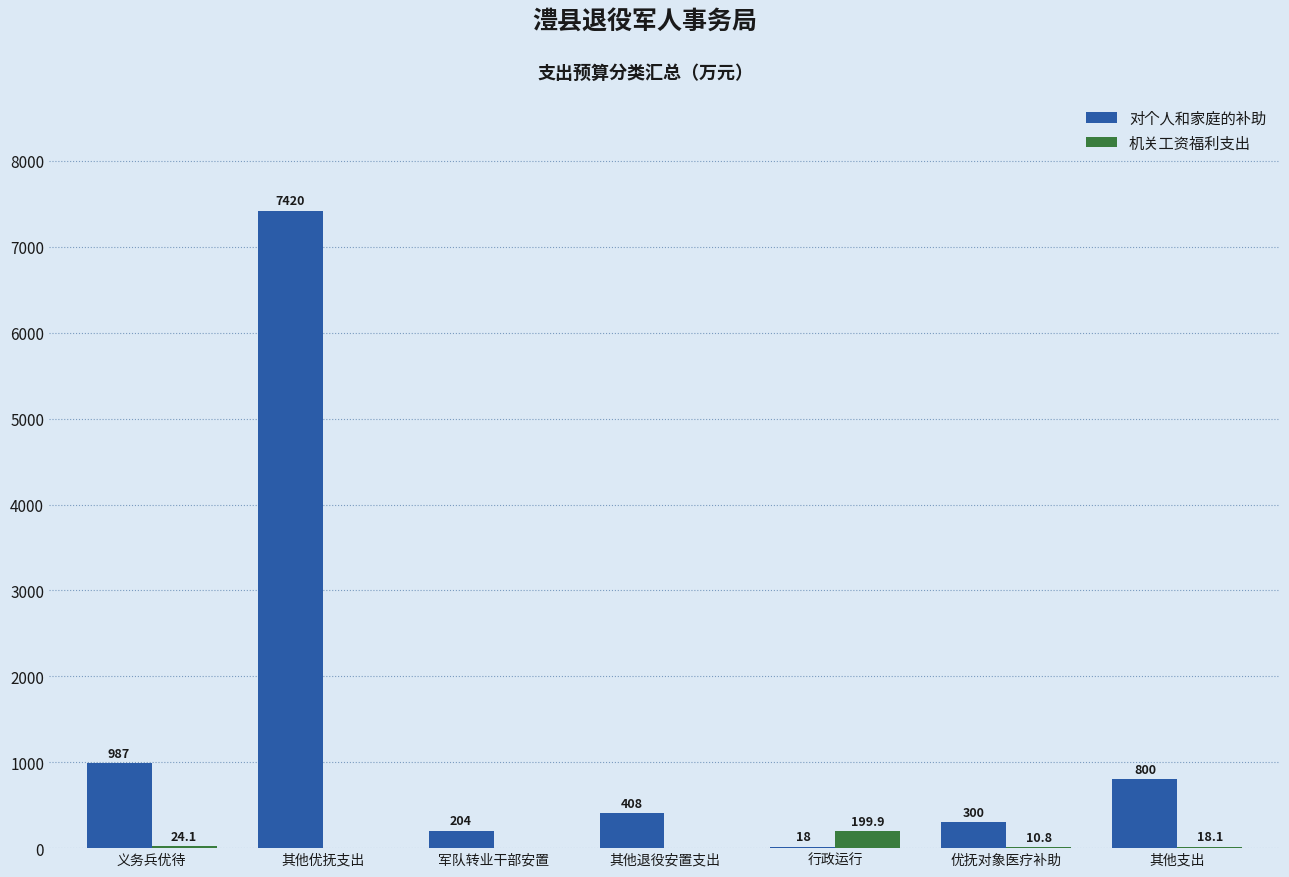

Is the value of 对个人和家庭的补助 at 义务兵优待 greater than the value of 机关工资福利支出 at 军队转业干部安置?

Yes